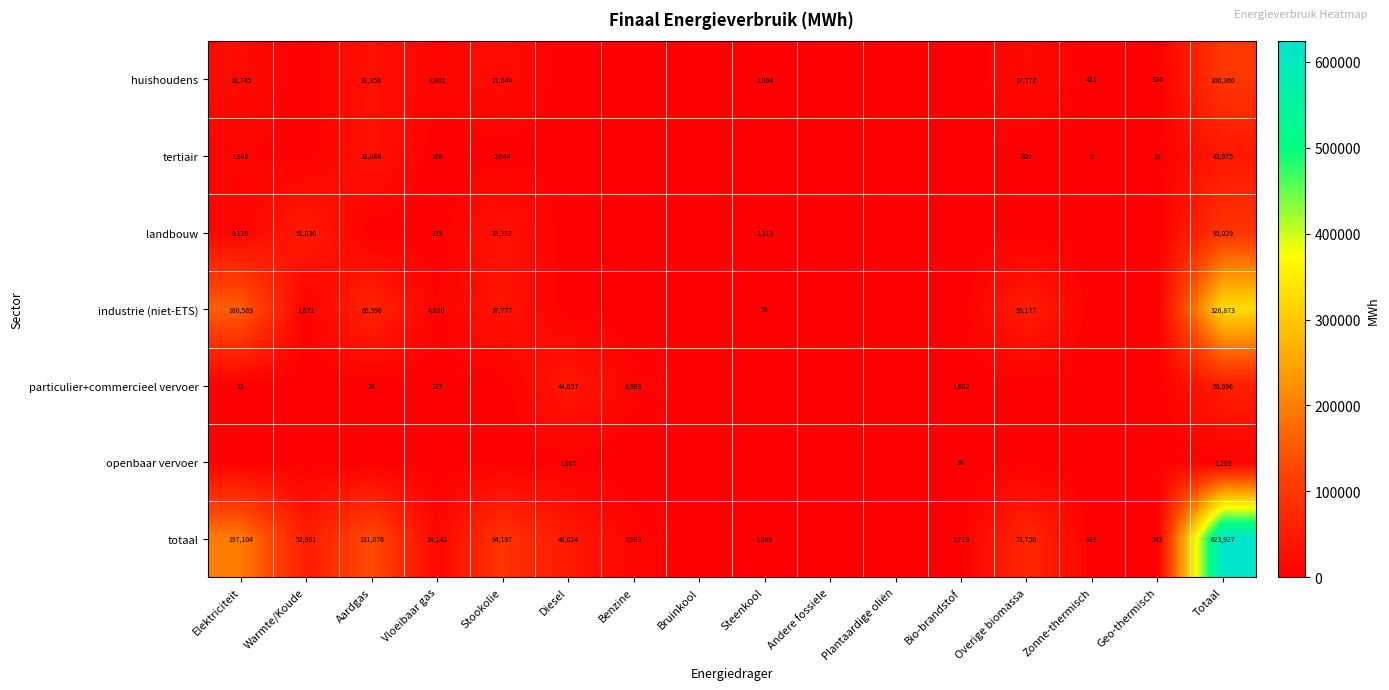

At how many categories does at least one series exceed 200281?

1